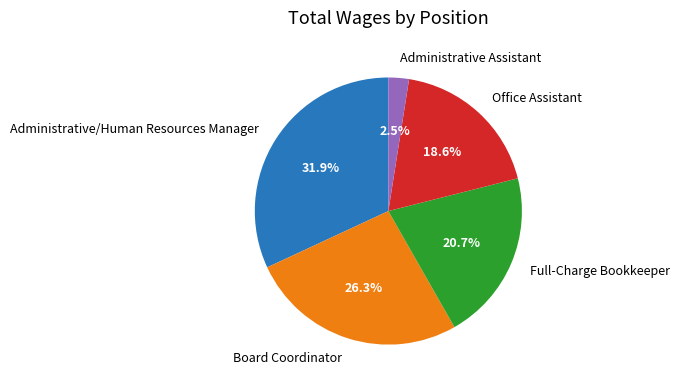

Between Administrative/Human Resources Manager and Administrative Assistant, which is larger?

Administrative/Human Resources Manager